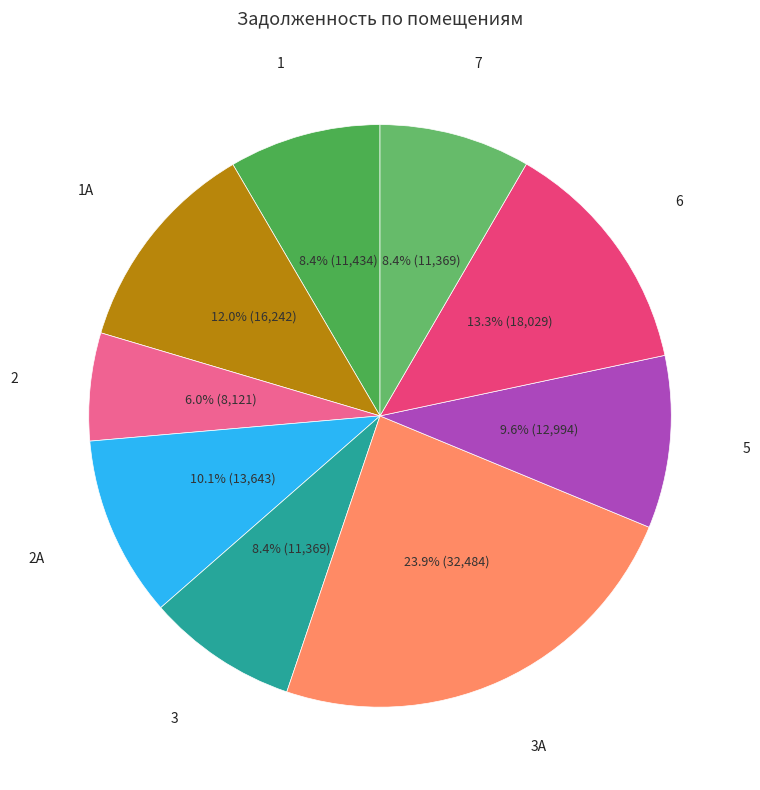

The 2 slice represents 6% of the pie. True or false?

True